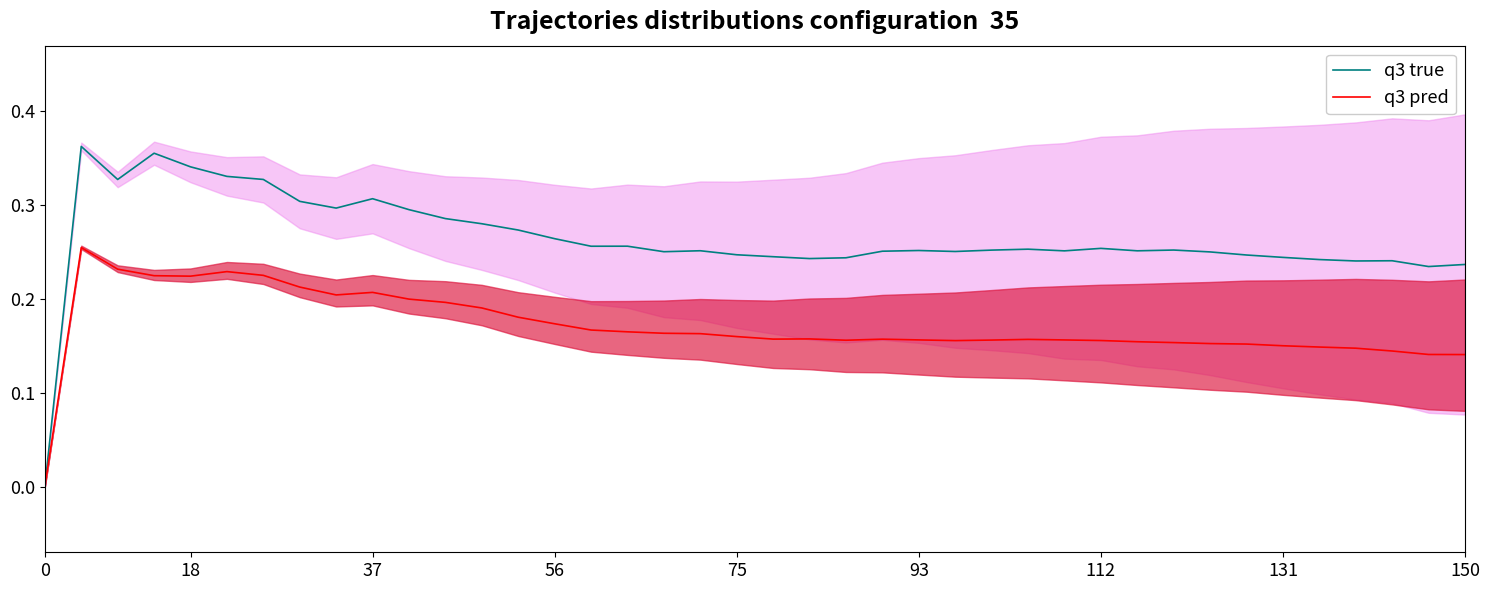

Which series has the largest total across all categories?

q3 true